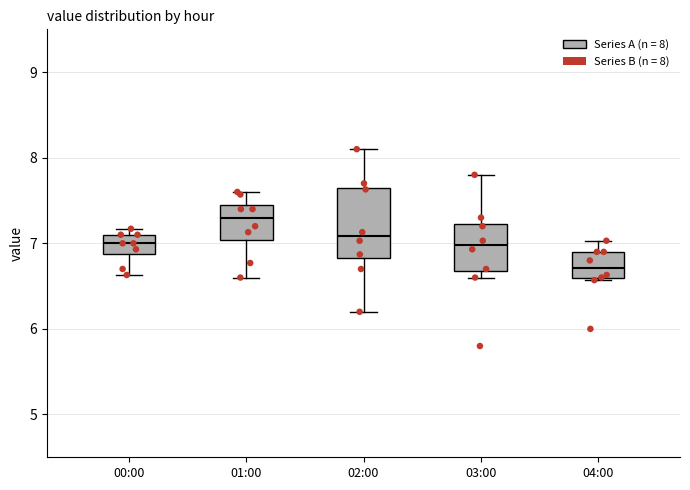

Reading left to right, read every box against the y-axis: the position of its median line, the range the box covers, and the ends of its whiskers. The values are not printed on the chart, so give them approximately, as read against the axis.

00:00: median 7.0, box 6.9 to 7.1, whiskers 6.6 to 7.2
01:00: median 7.3, box 7.0 to 7.4, whiskers 6.6 to 7.6
02:00: median 7.1, box 6.8 to 7.6, whiskers 6.2 to 8.1
03:00: median 7.0, box 6.7 to 7.2, whiskers 6.6 to 7.8
04:00: median 6.7, box 6.6 to 6.9, whiskers 6.6 to 7.0